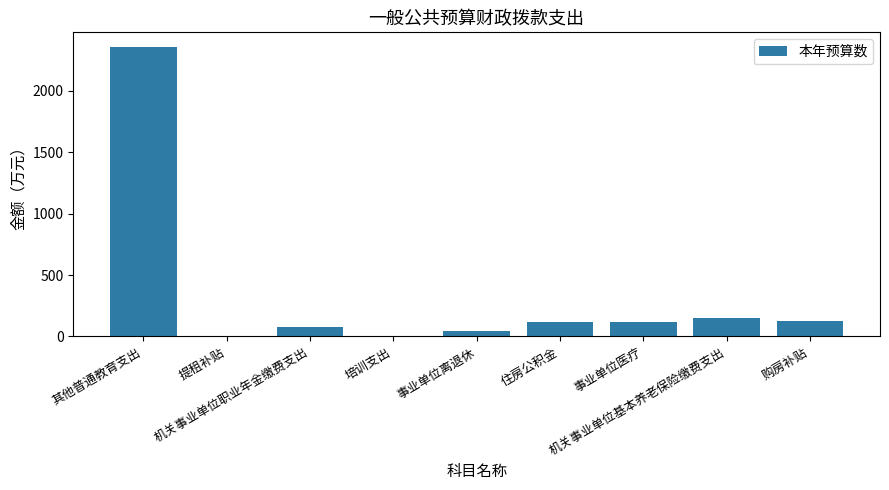

At which category does the chart reach its peak across all series?

其他普通教育支出